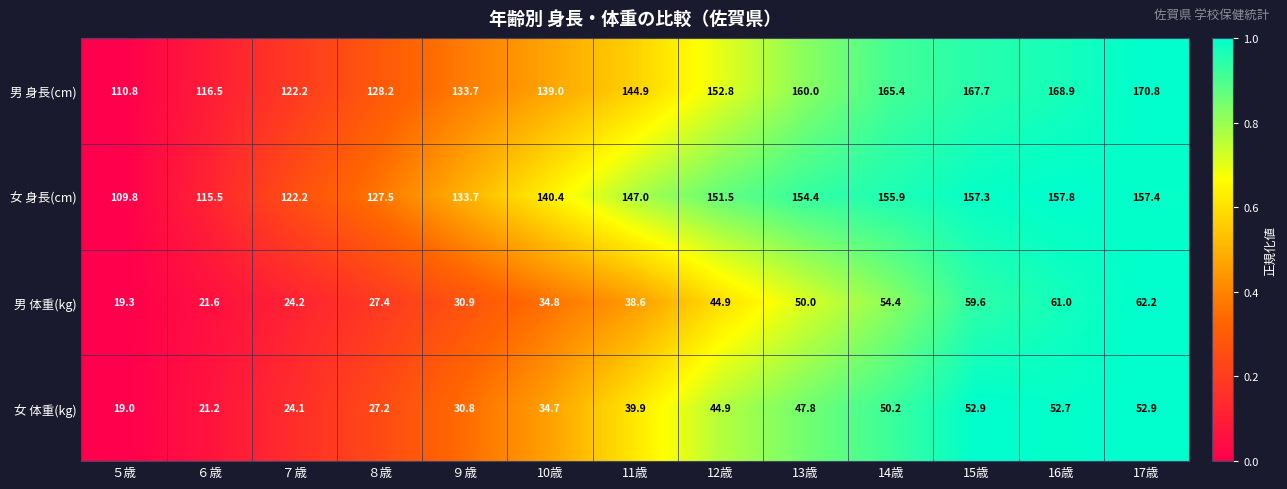

What is the greatest value displayed?

170.8